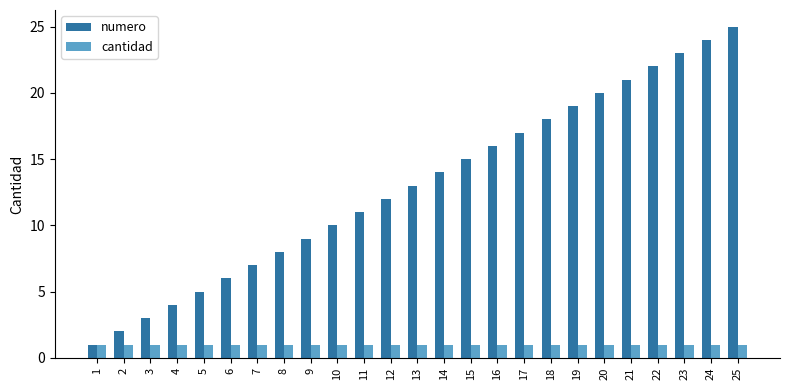

The value of numero at 12 is 12. True or false?

True